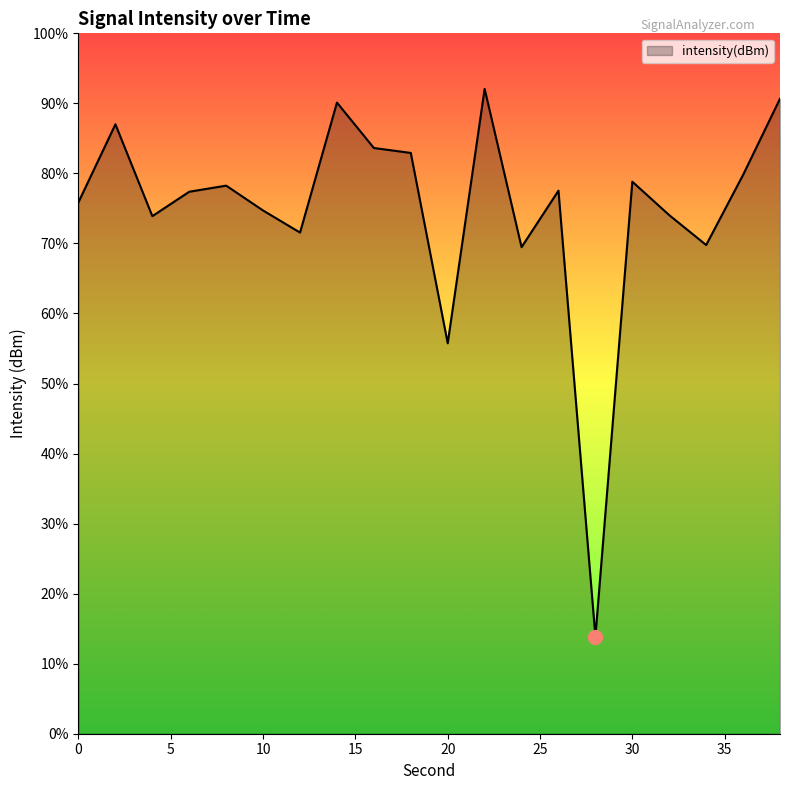

At which category does the data reach its first local peak?

2